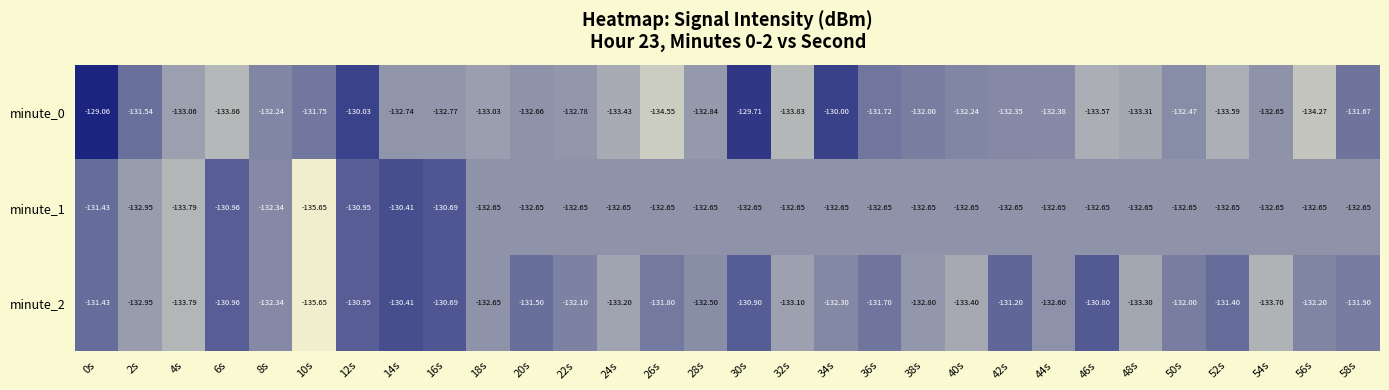

Is the value of minute_0 at 26s greater than the value of minute_2 at 40s?

No